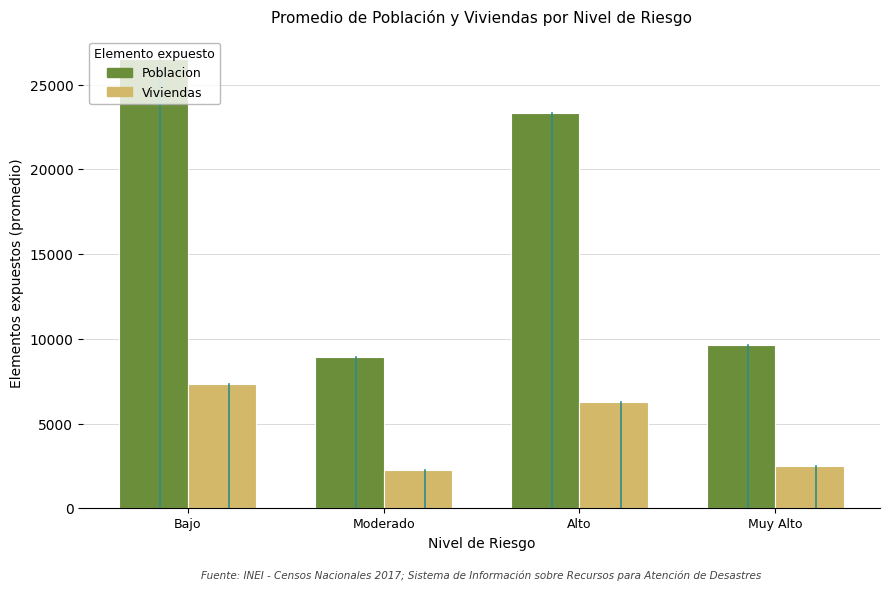

Which category has the highest value in the Poblacion series?

Bajo